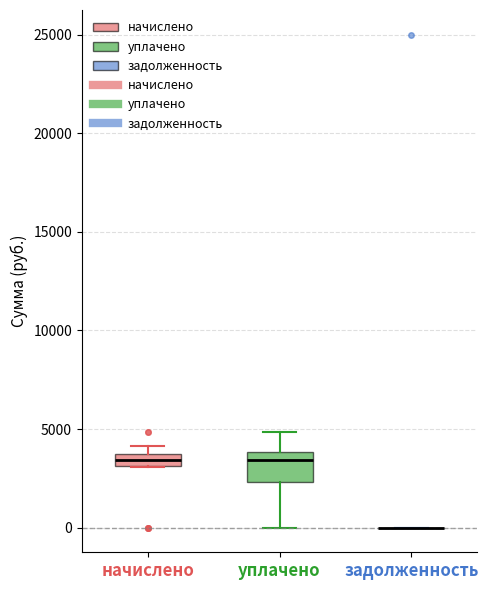

Comparing the boxes themselves (not the whiskers), which one is the tallest?

уплачено